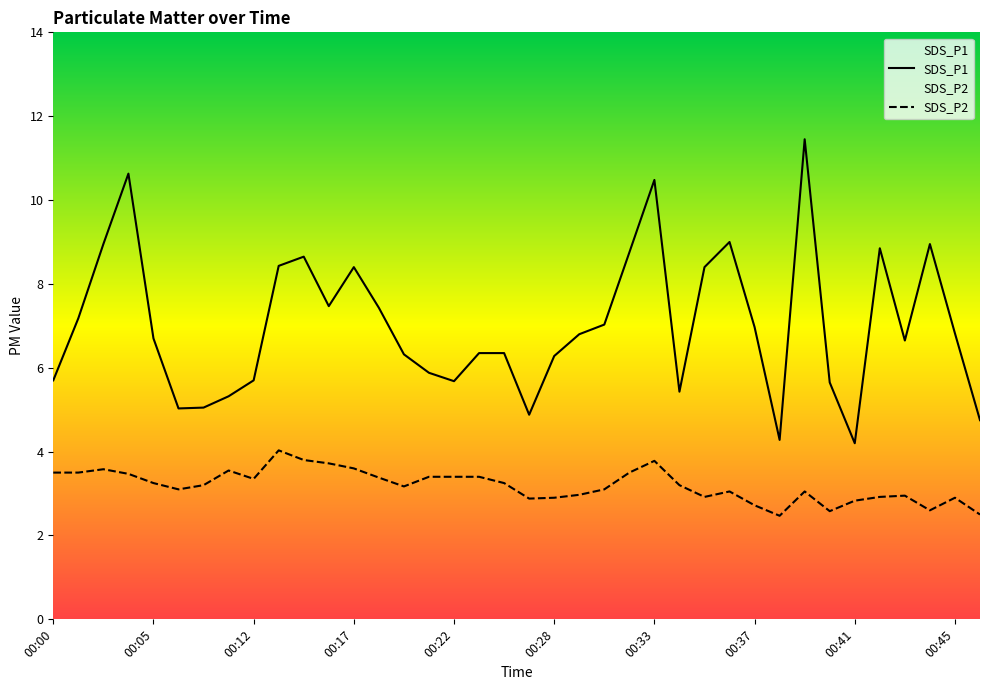

True or false: SDS_P1 has a value of 6.7 at 00:43.

True